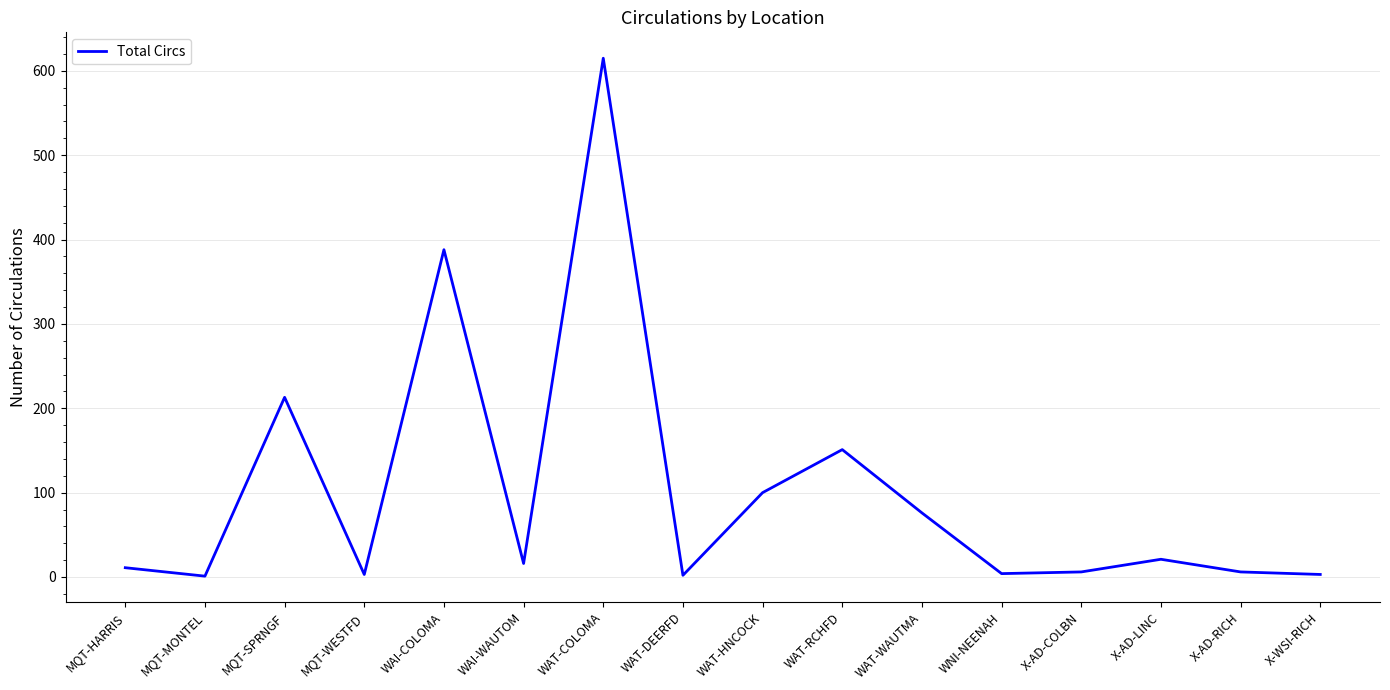

What is the minimum value shown in the chart?

1